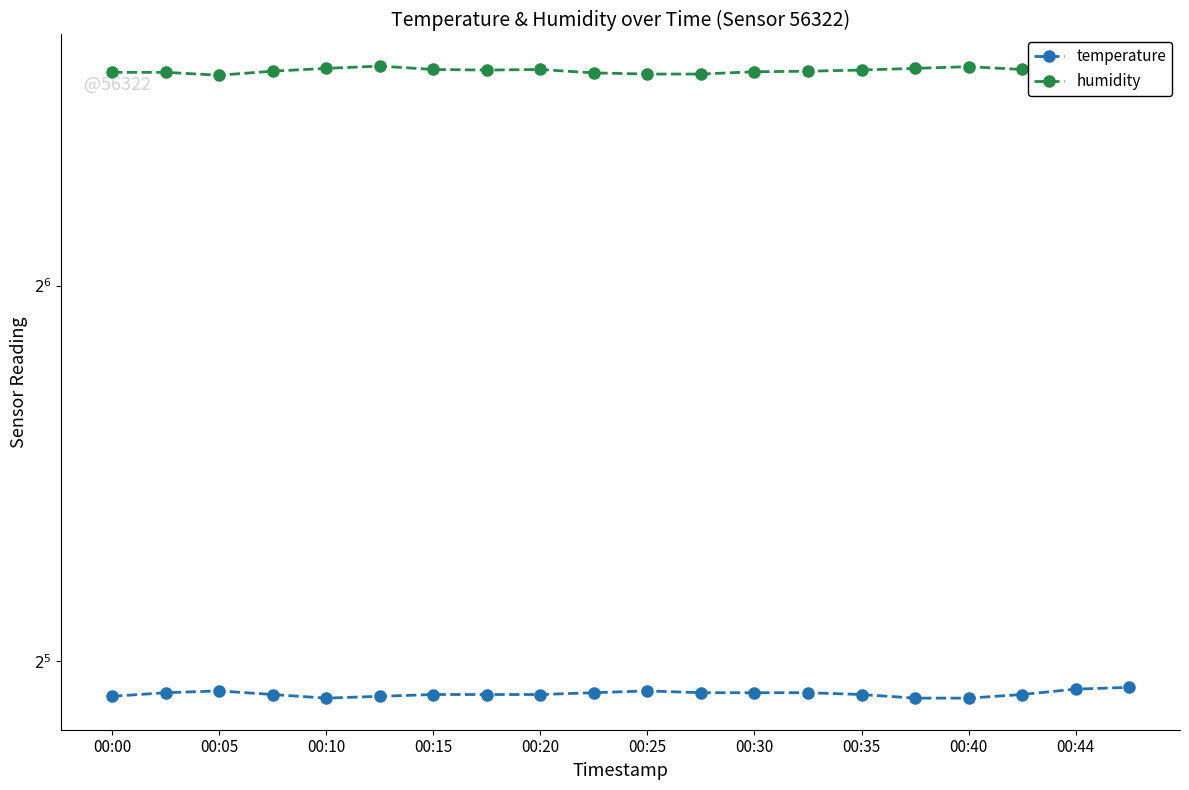

What is the sum of all temperature values?

602.8